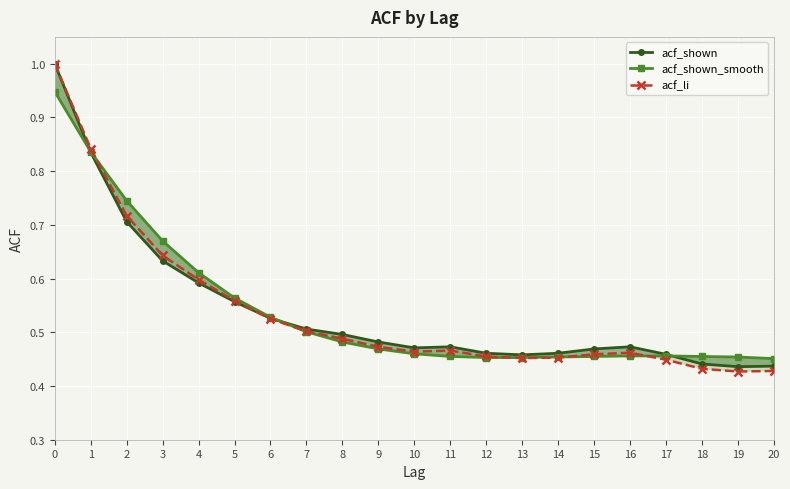

Rank the series at 11 from lowest to highest value.

acf_shown_smooth, acf_li, acf_shown